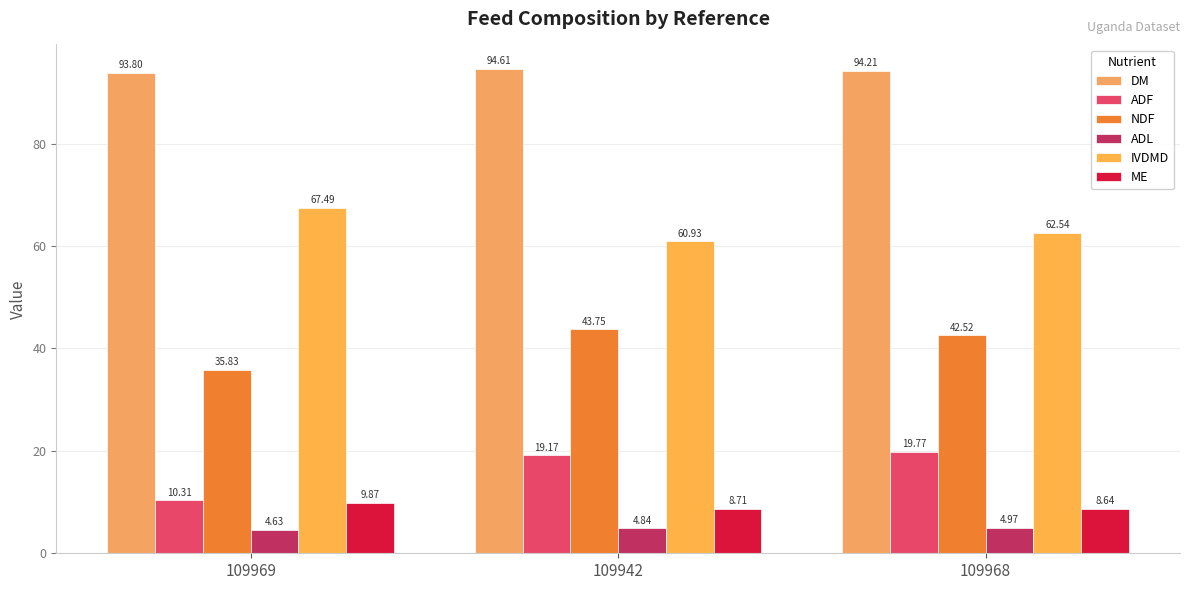

True or false: DM has a value of 94.2 at 109968.

True